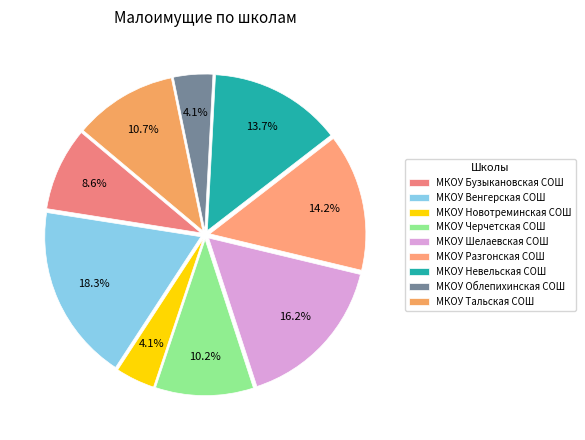

True or false: МКОУ Новотреминская СОШ accounts for 1% of the total.

False